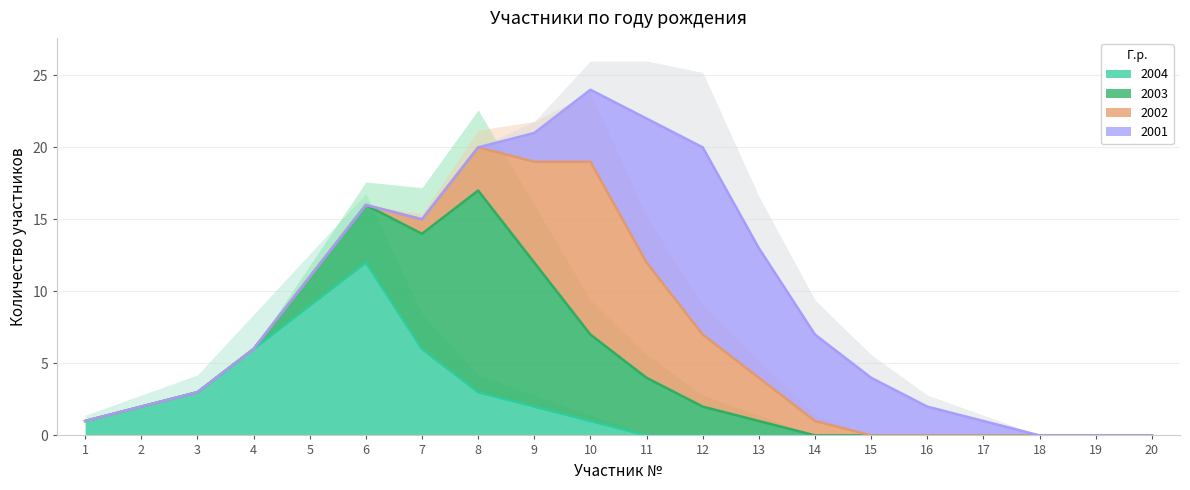

Is it true that 2004 equals 0 at 11?

True